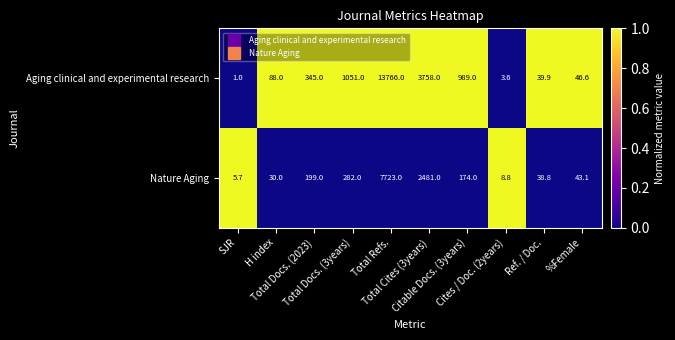

Rank the series by their average value, from highest to lowest.

Aging clinical and experimental research, Nature Aging